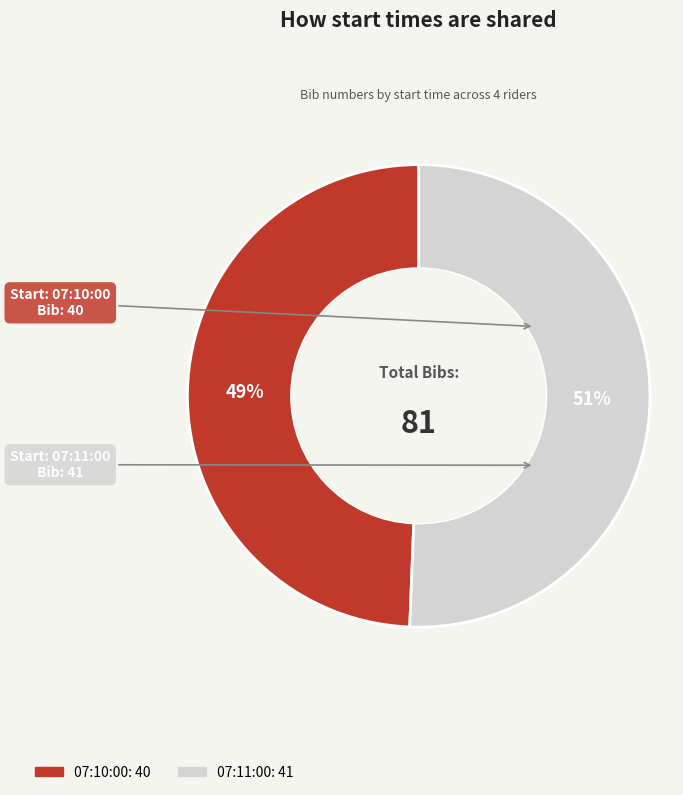

Combined, do 07:10:00 and 07:11:00 account for over 50%?

Yes